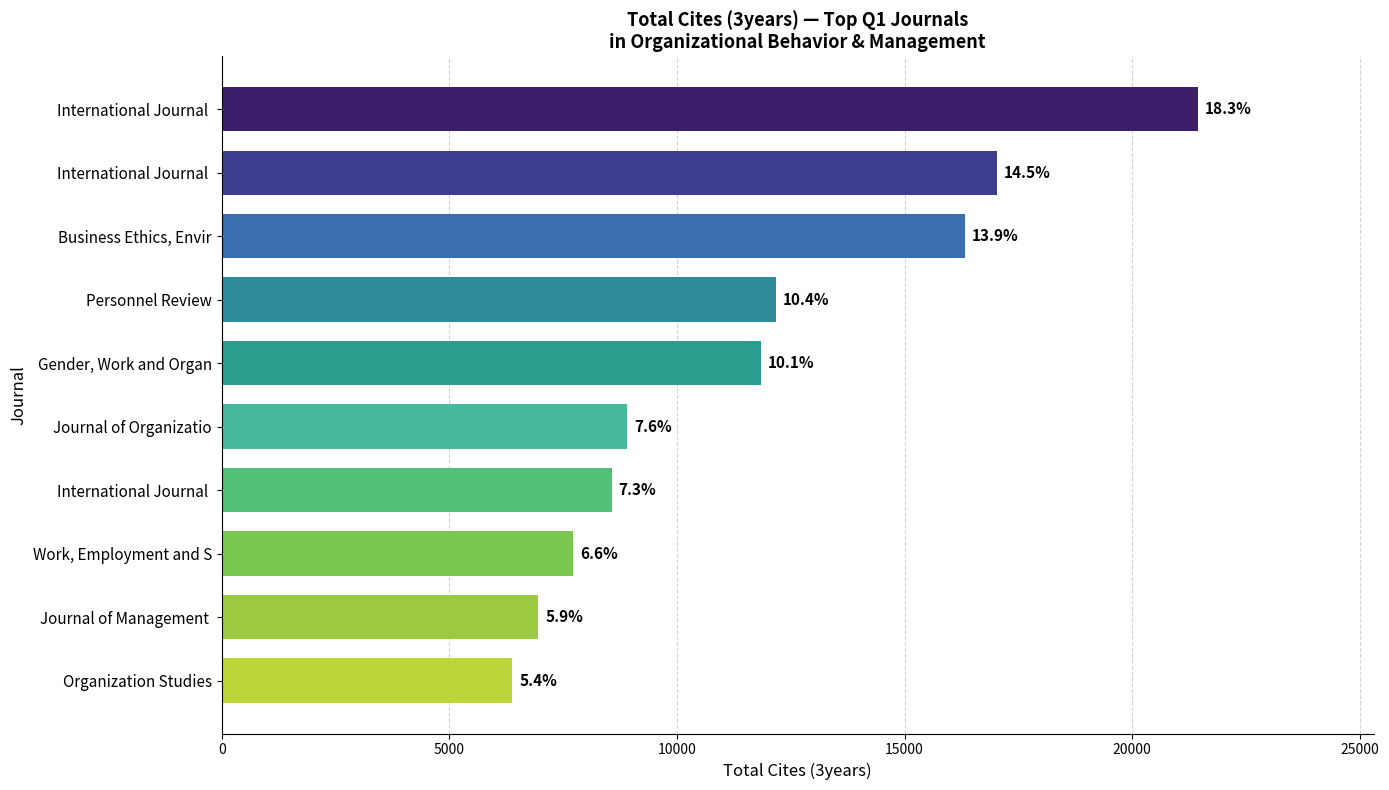

Does the chart contain any negative values?

No